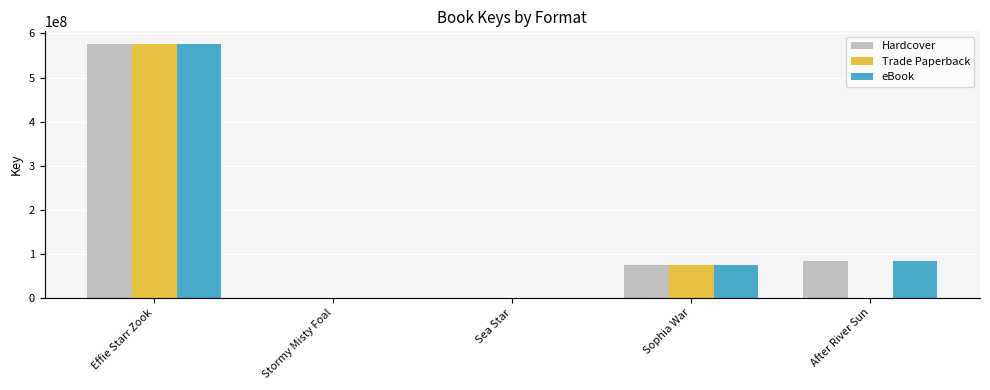

The eBook series shows 297038193 at Effie Starr Zook. True or false?

False